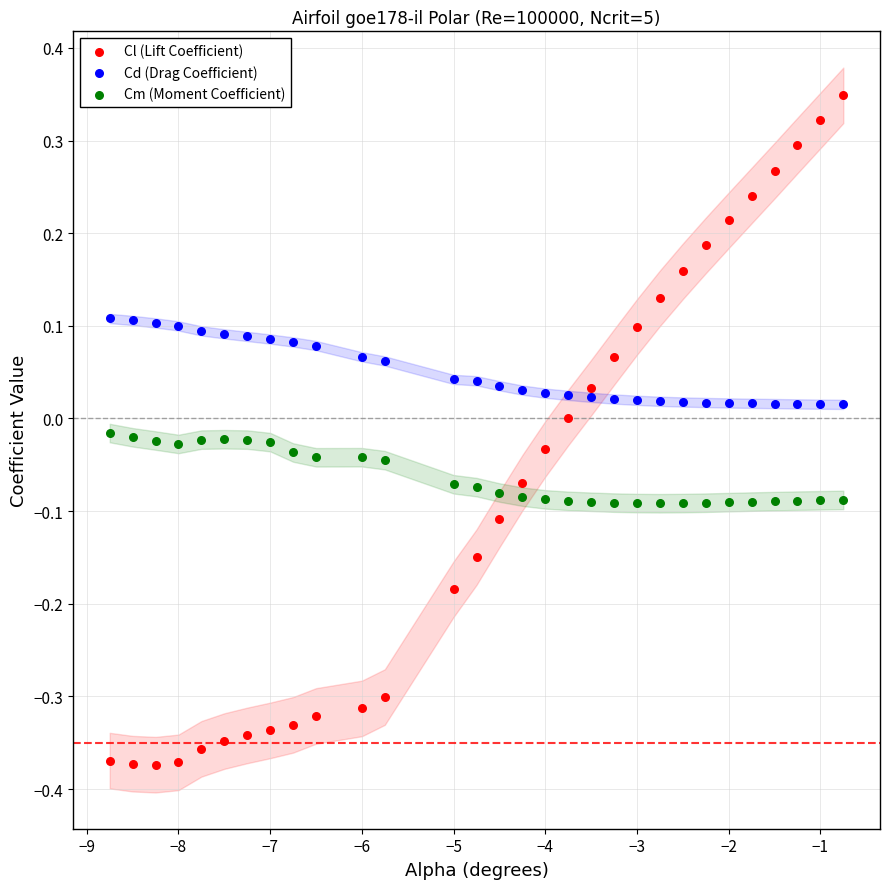

Across all data points, what is the range of Y values (max minus min)?

0.7